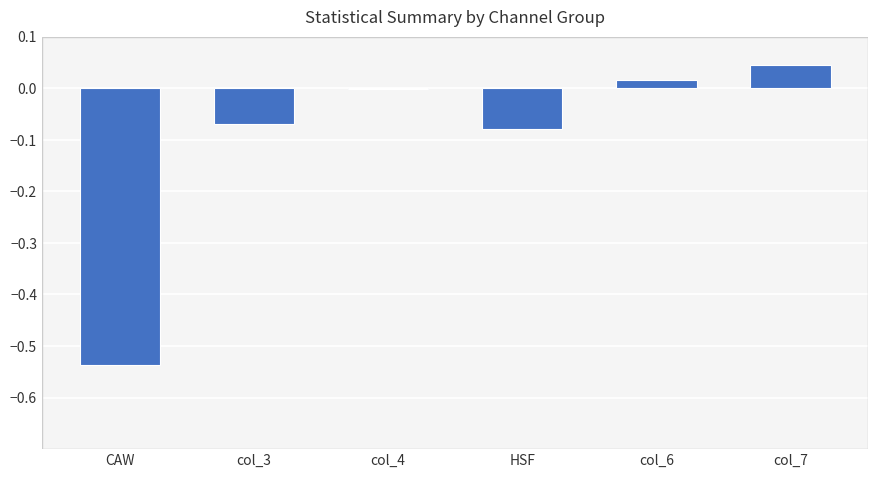

True or false: the data shows 0.1 at col_7.

False